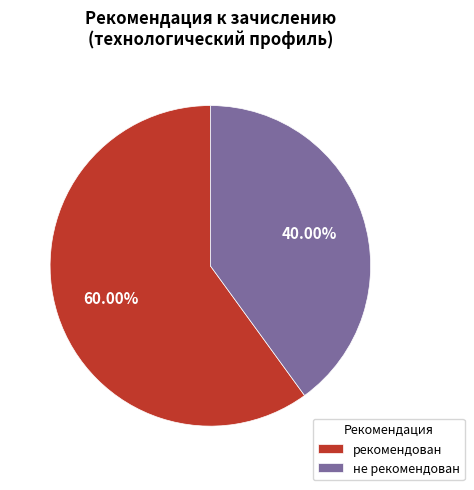

To the nearest percent, what is the difference between the largest and smallest slice percentages?

20%